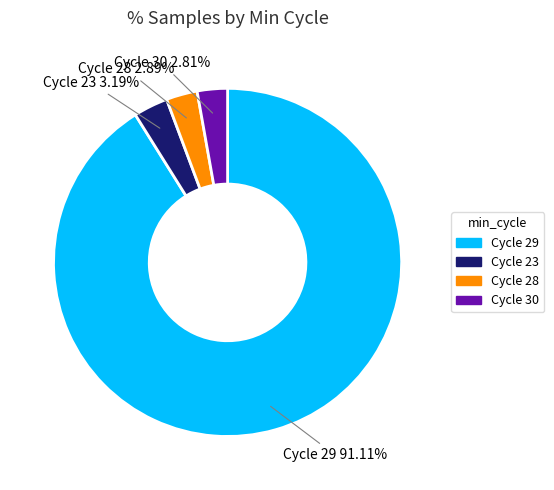

Is there any slice that represents more than half of the pie?

Yes